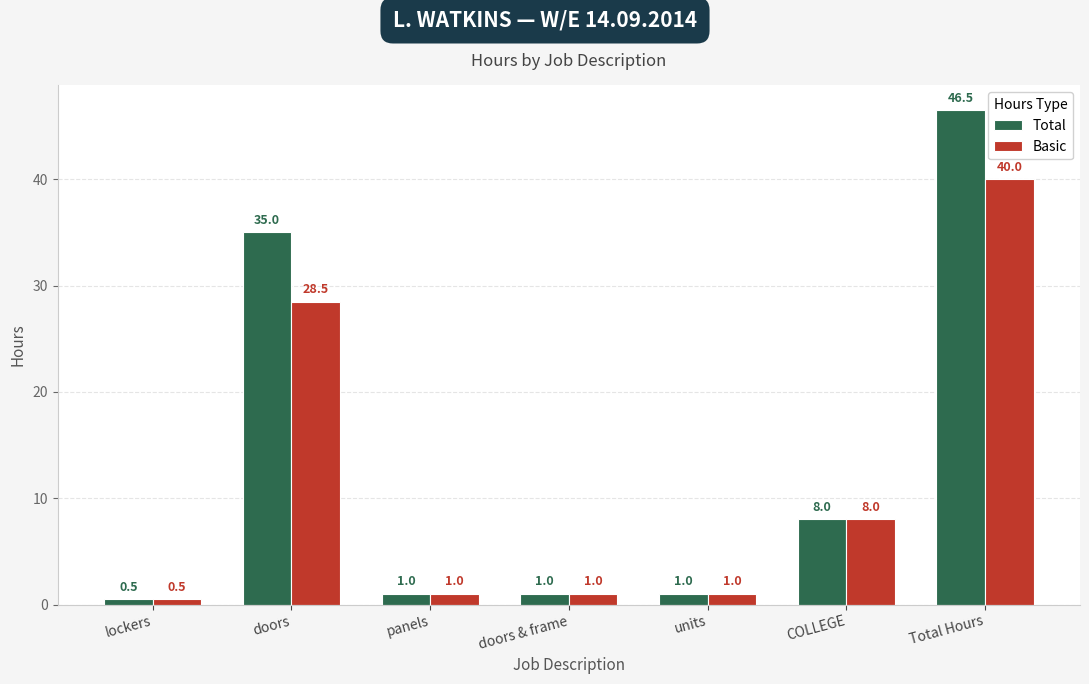

At which label is Total closest to 23?

doors